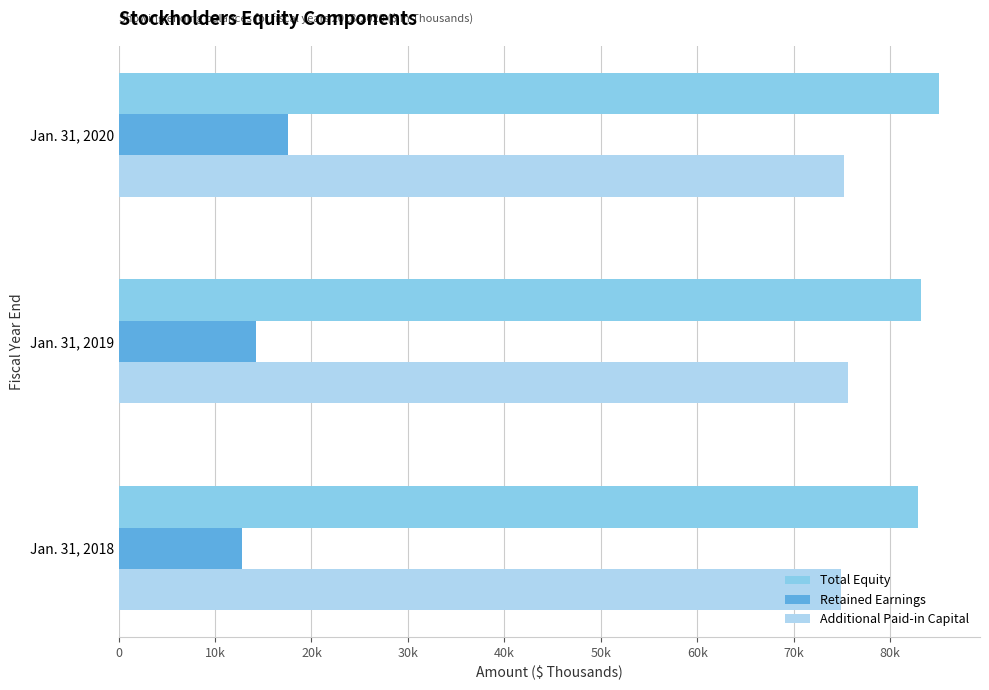

What are all the series names shown in the legend?

Total Equity, Retained Earnings, Additional Paid-in Capital